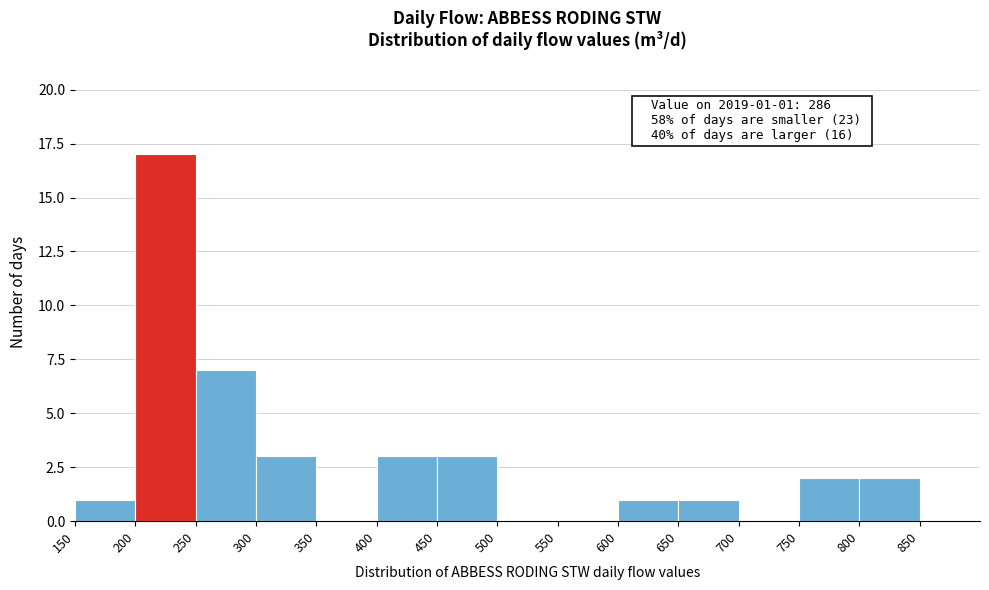

Over which range of the x-axis is the bar tallest?

200 to 250